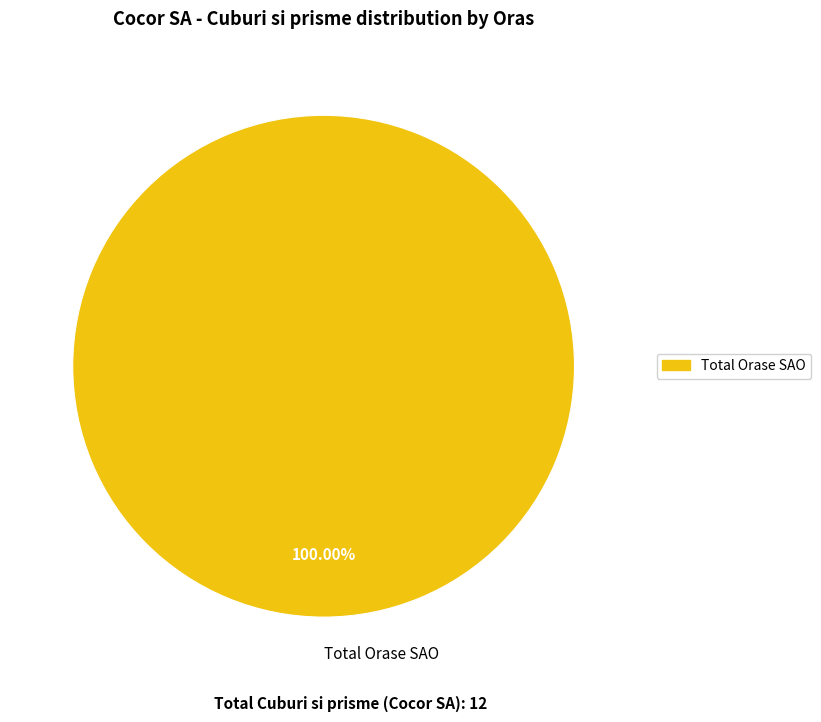

Which slice represents more than half of the pie?

Total Orase SAO